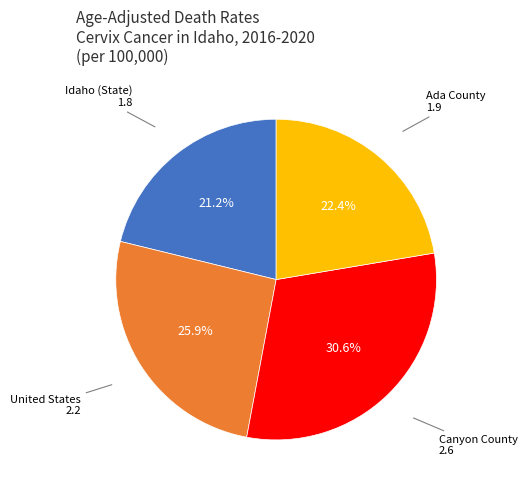

Count the number of slices in the pie.

4